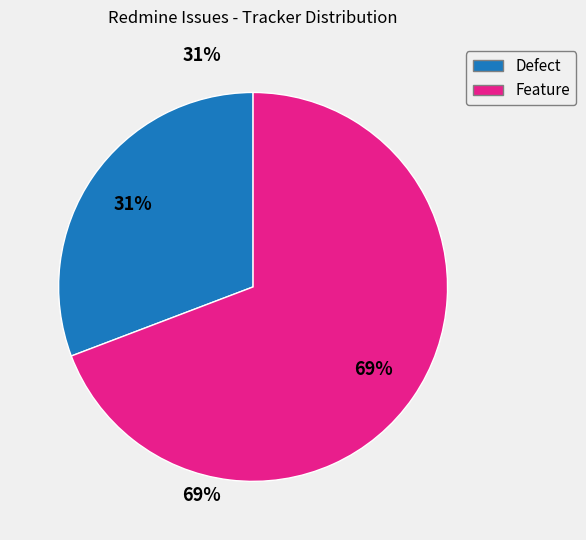

Is there any slice that represents more than half of the pie?

Yes